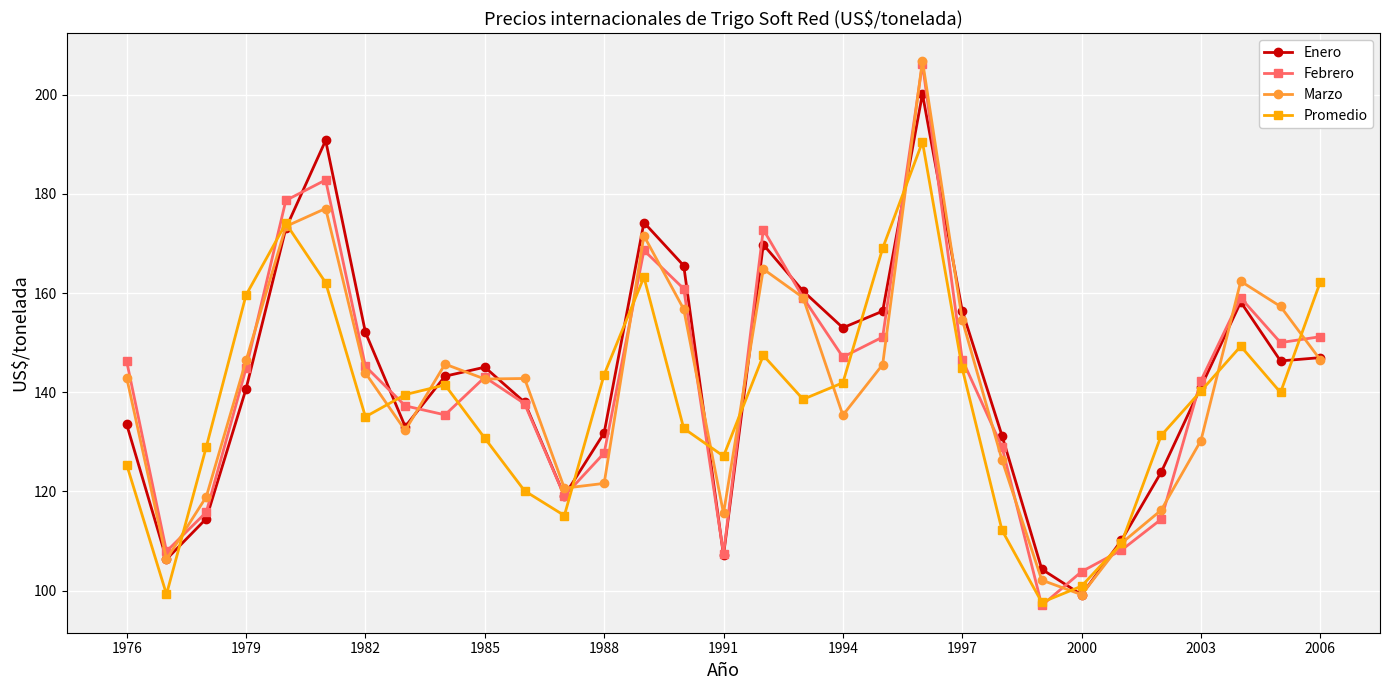

What is the sum of all Promedio values?

4273.3